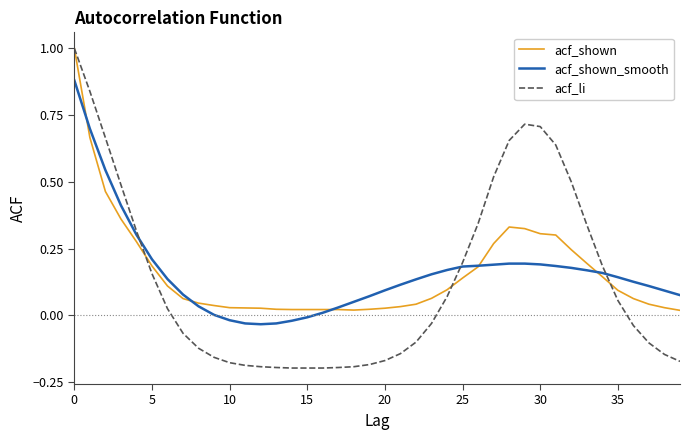

What is the maximum value shown in the chart?

1.0